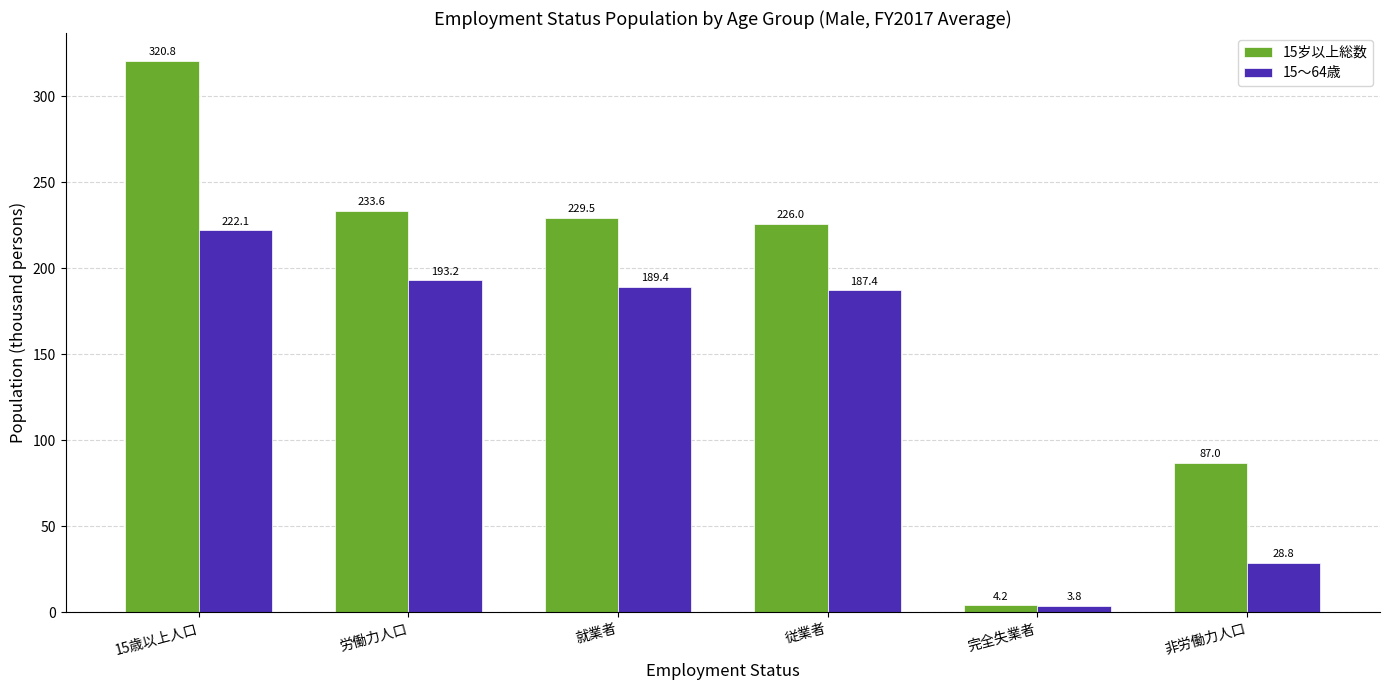

How many values in the 15～64歳 series exceed 189?

3